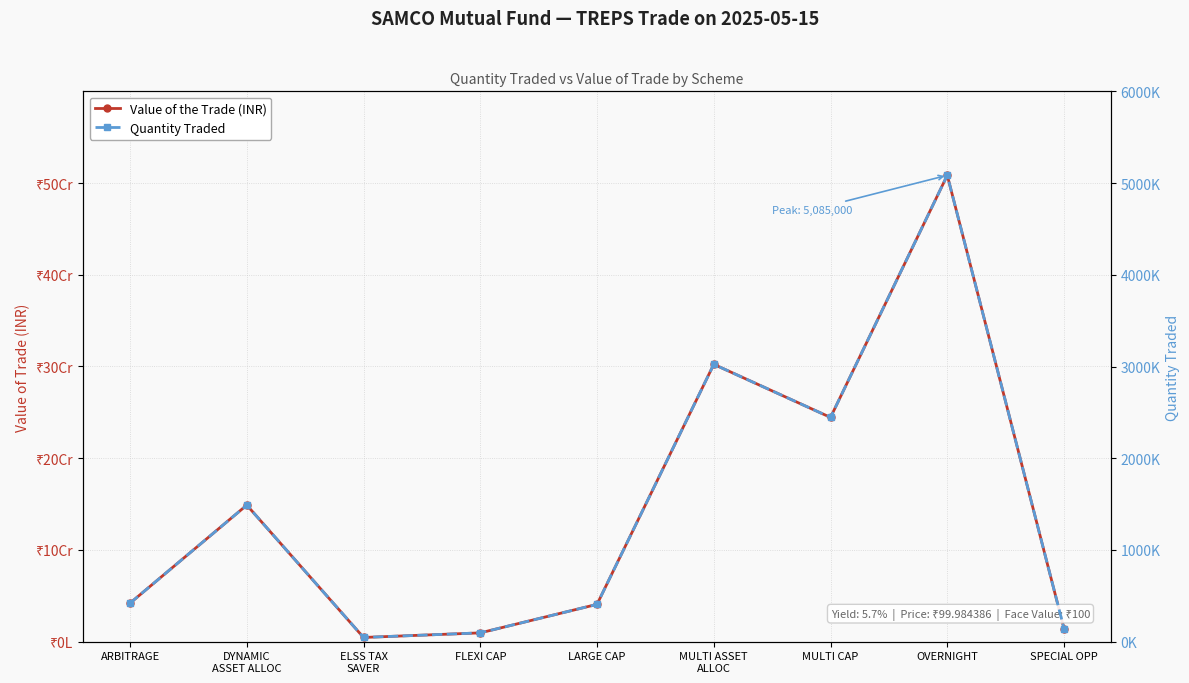

True or false: Value of the Trade (INR) and Quantity Traded cross at least once.

False